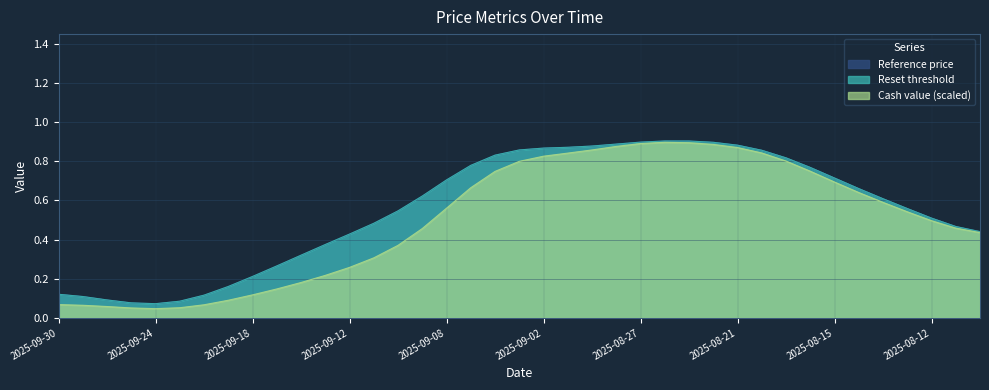

Between 2025-09-01 and 2025-08-27, which series saw the biggest shift?

Reference price